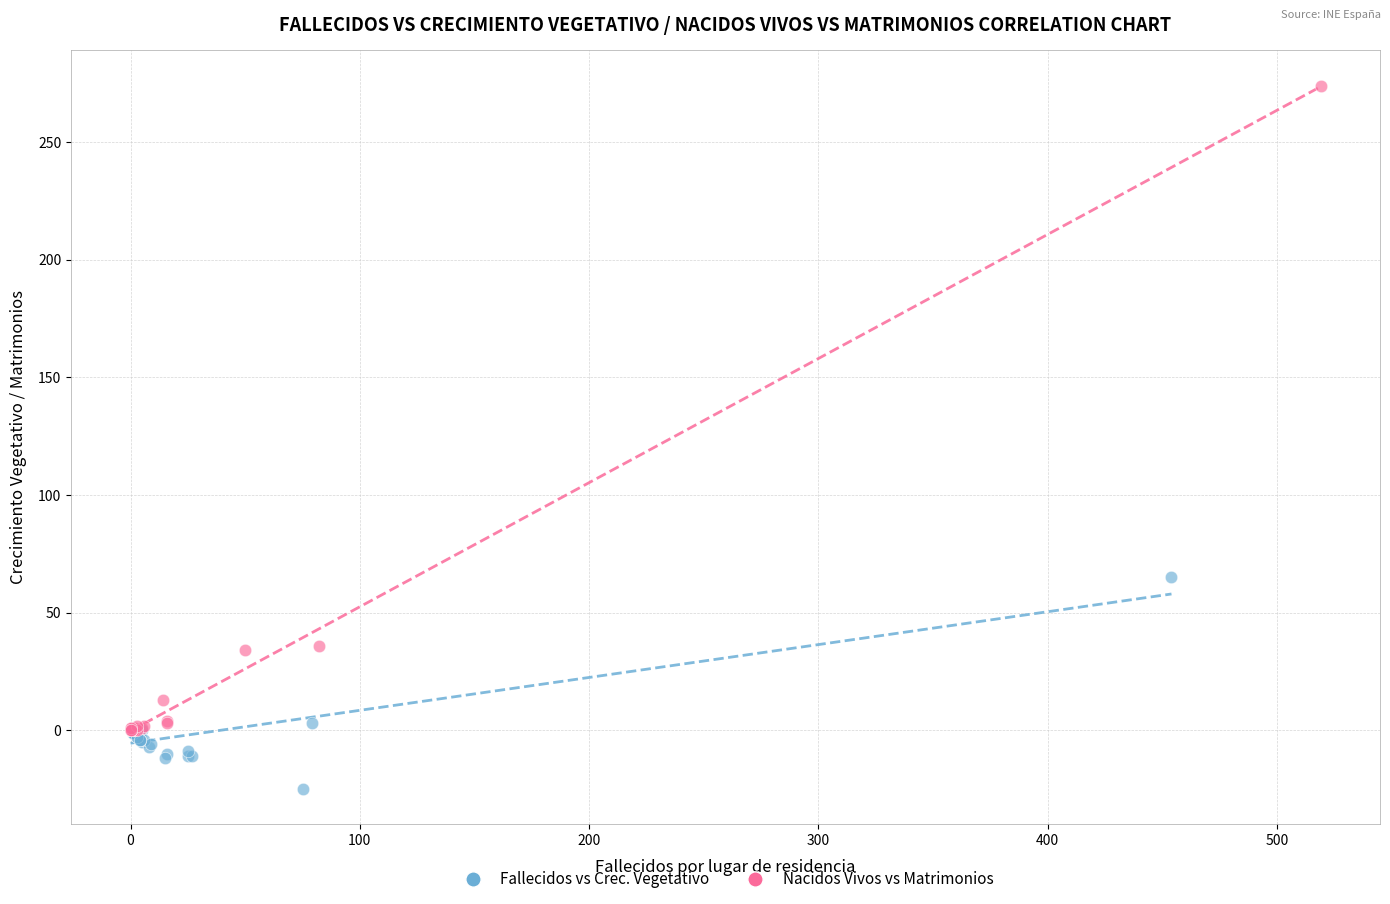

Which series contains the lowest Y value?

Fallecidos vs Crec. Vegetativo